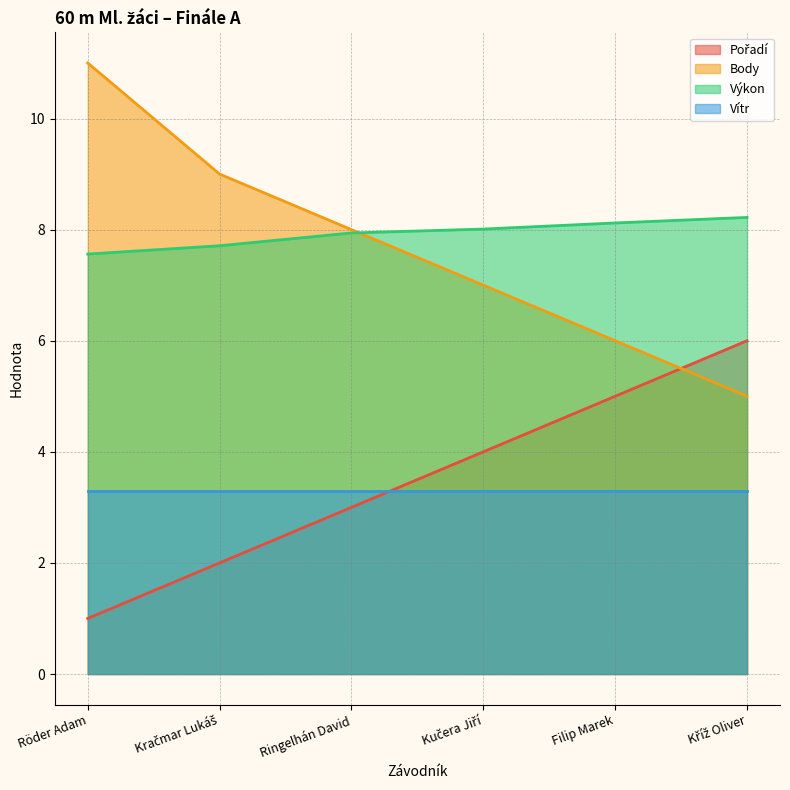

What is the label of the 6th point from the right?

Röder Adam